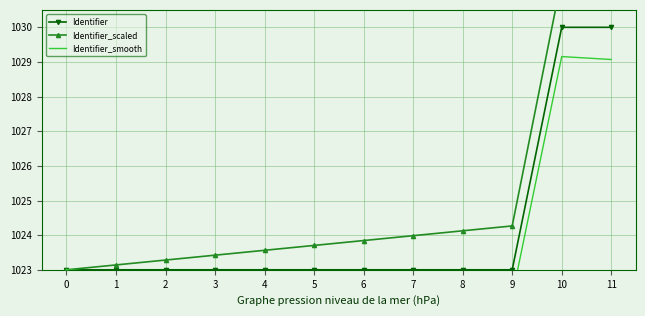

Does the chart have visible grid lines?

Yes